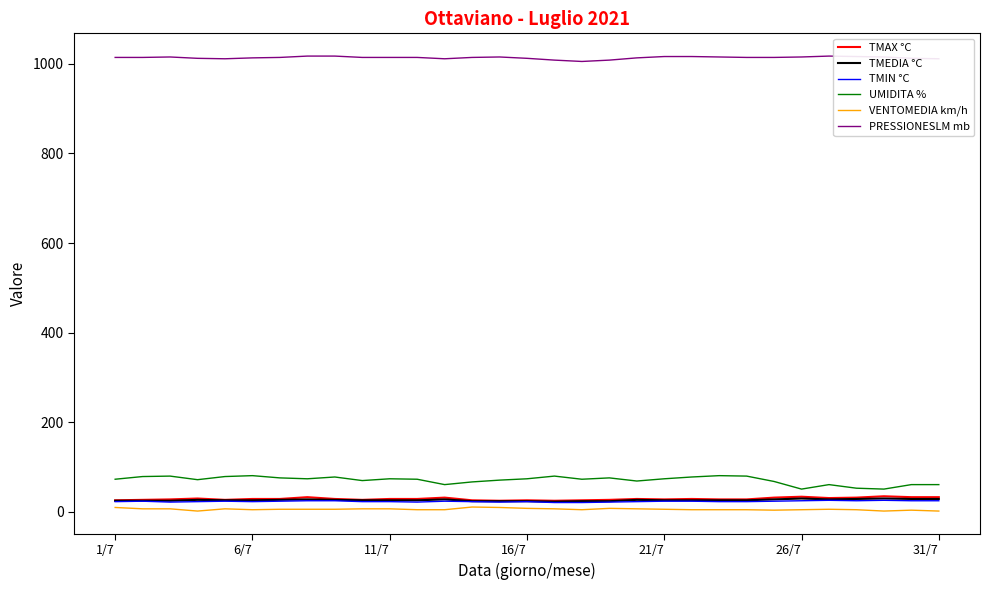

Which series has the largest total across all categories?

PRESSIONESLM mb